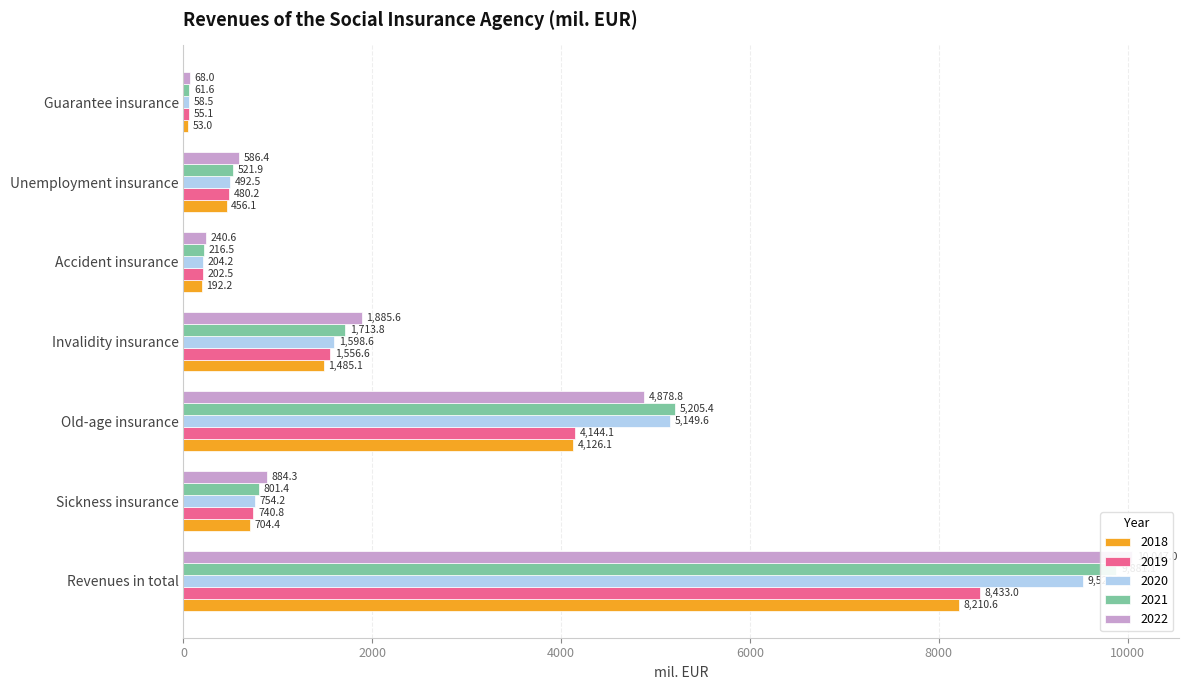

Is it true that 2018 equals 1485.1 at Invalidity insurance?

True